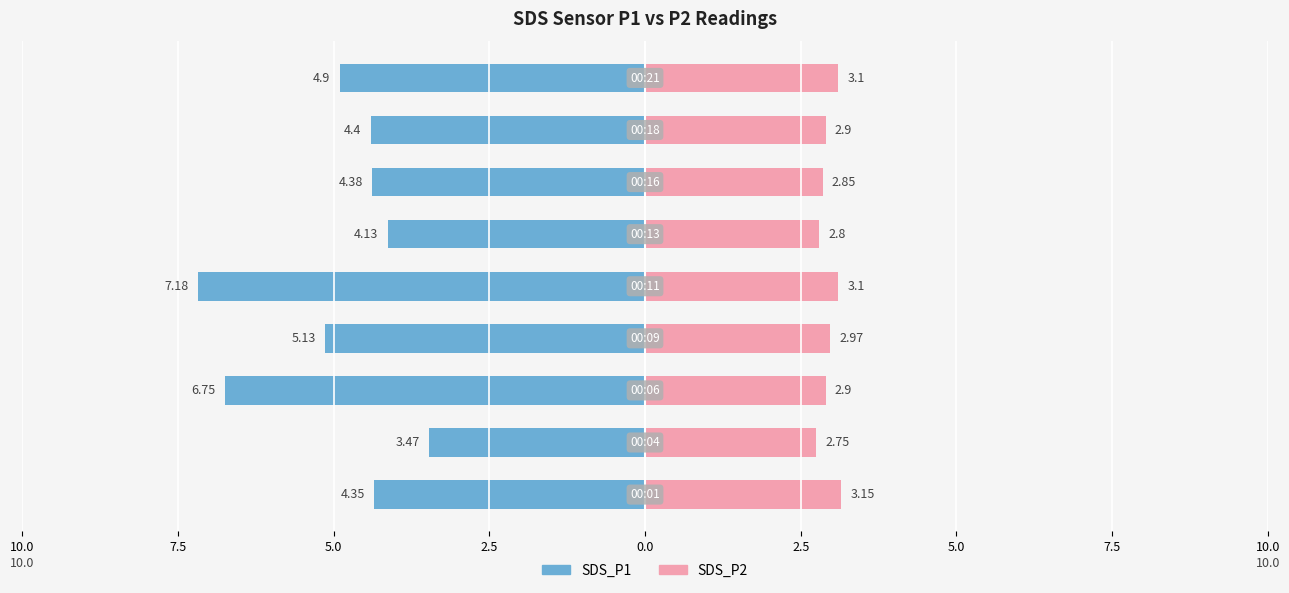

Reading left to right, transcribe all the data shown in this chart.

SDS_P1: 10.0=-4.3	7.5=-3.5	5.0=-6.8	2.5=-5.1	0.0=-7.2	2.5=-4.1	5.0=-4.4	7.5=-4.4	10.0=-4.9
SDS_P2: 10.0=3.1	7.5=2.8	5.0=2.9	2.5=3.0	0.0=3.1	2.5=2.8	5.0=2.9	7.5=2.9	10.0=3.1